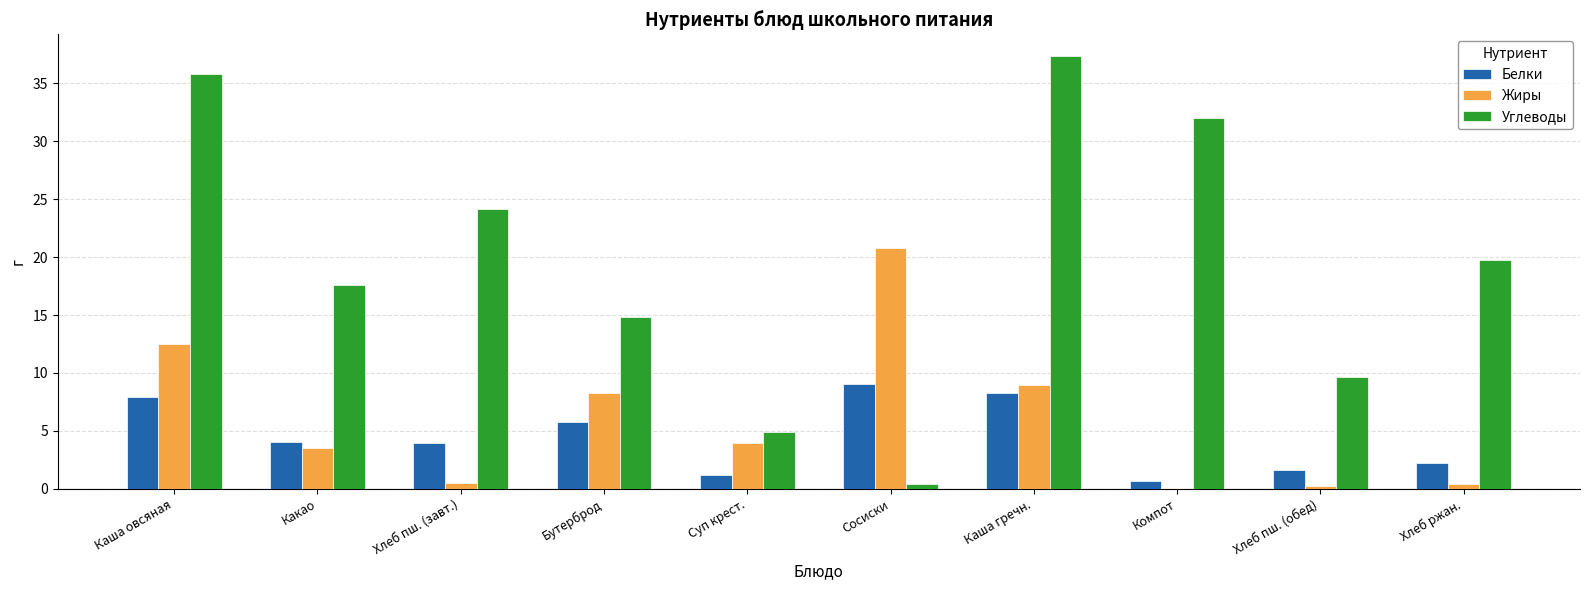

Where does the Углеводы series first go above 19?

Каша овсяная